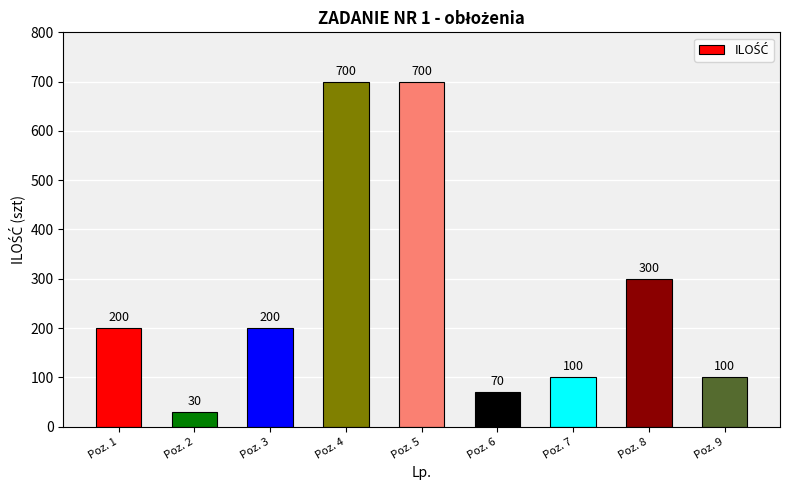

What is the value of the 1st bar from the left?

200